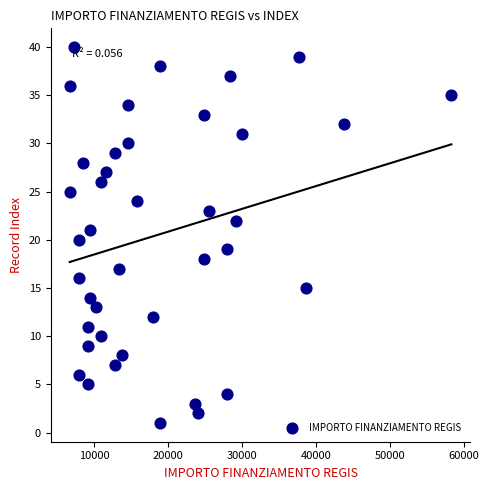

What is the range of Y values (max minus min)?

39